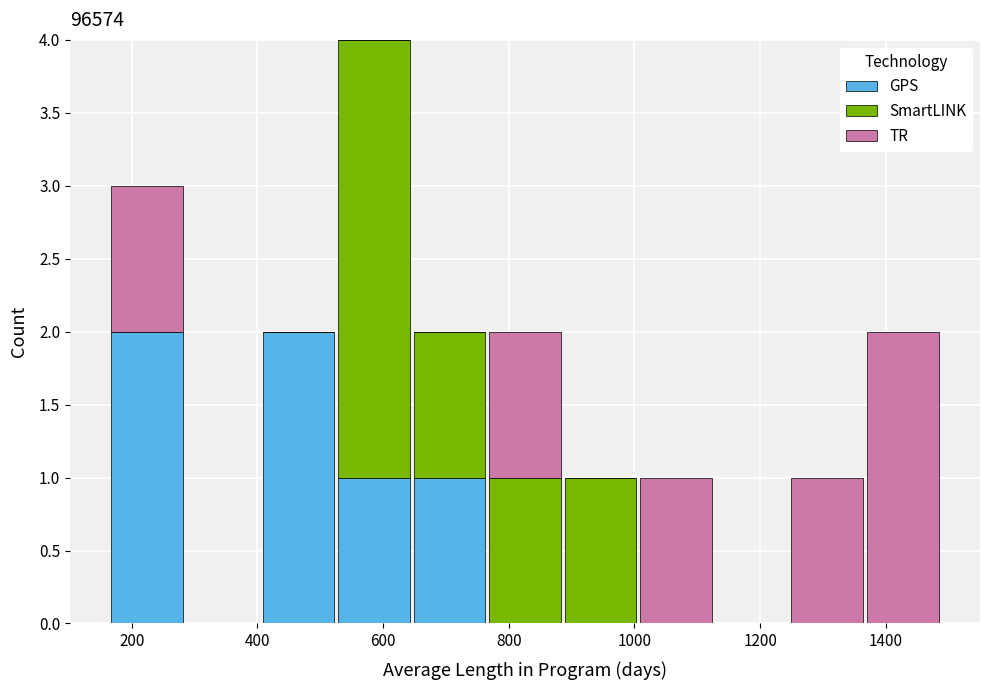

What is the total height of the stacked bar covering 880 to 1000 on the x-axis? Neither the bar edges nor the heights are printed on the chart, so give them approximately, as read against the axes.

1